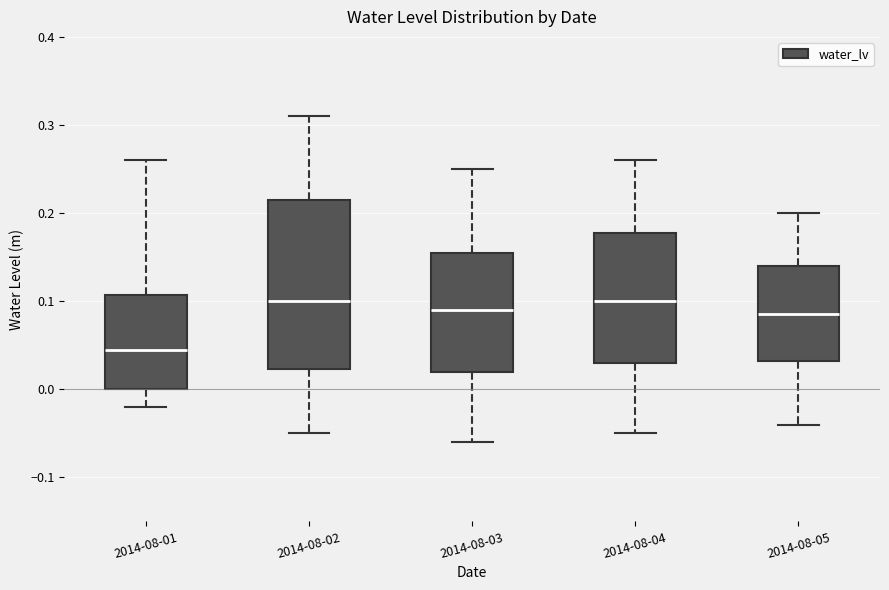

Reading left to right, read every box against the y-axis: the position of its median line, the range the box covers, and the ends of its whiskers. The values are not printed on the chart, so give them approximately, as read against the axis.

2014-08-01: median 0.05, box 0.00 to 0.11, whiskers -0.02 to 0.26
2014-08-02: median 0.10, box 0.02 to 0.22, whiskers -0.05 to 0.31
2014-08-03: median 0.09, box 0.02 to 0.16, whiskers -0.06 to 0.25
2014-08-04: median 0.10, box 0.03 to 0.18, whiskers -0.05 to 0.26
2014-08-05: median 0.09, box 0.03 to 0.14, whiskers -0.04 to 0.20